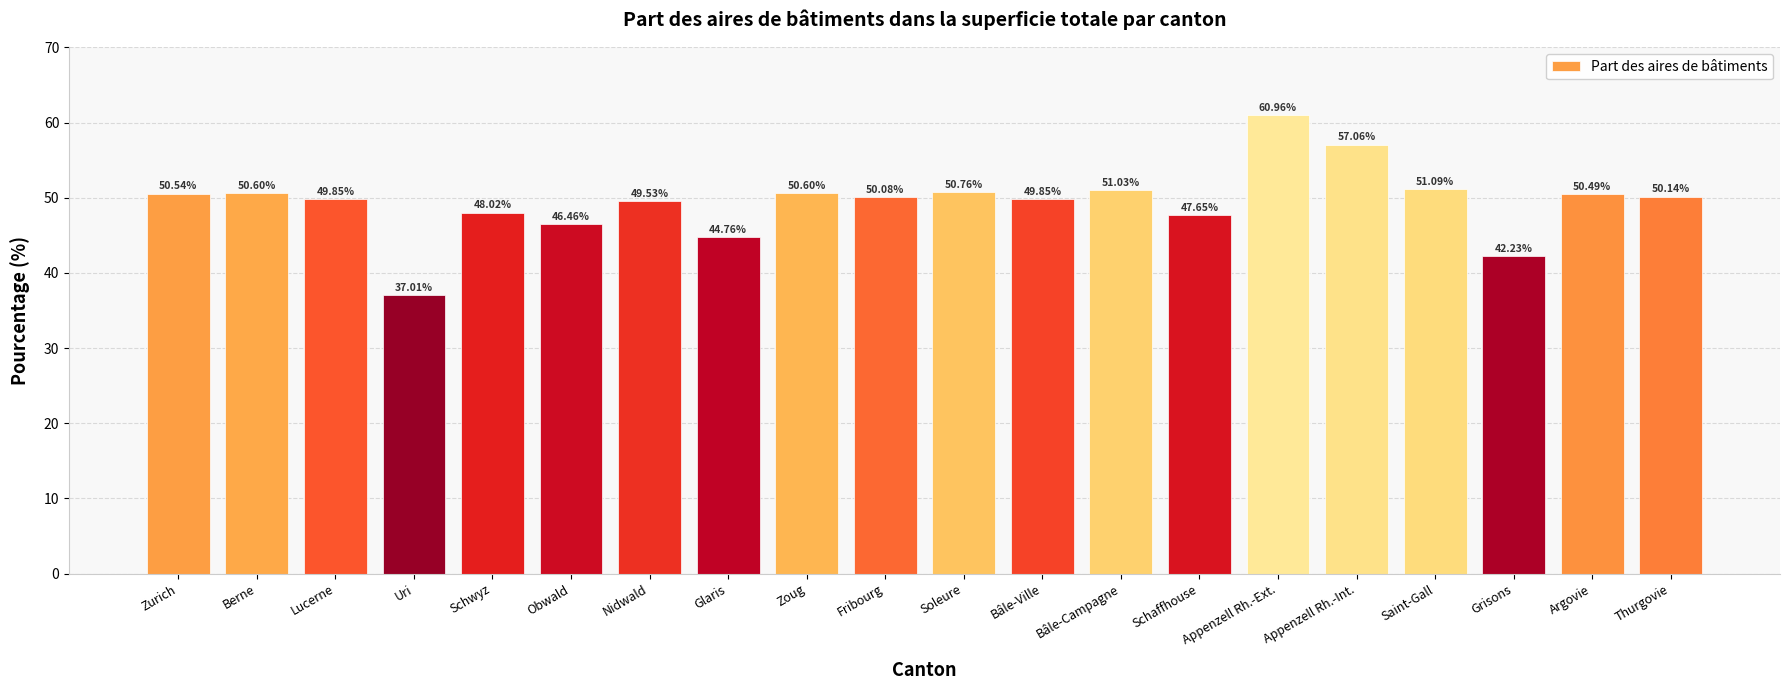

What is the difference between the second highest and second lowest values?

14.8